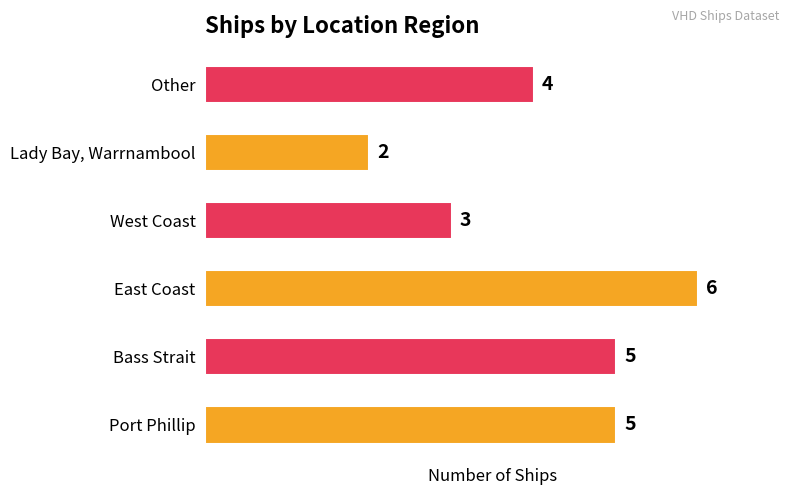

True or false: the data shows 2 at Lady Bay, Warrnambool.

True